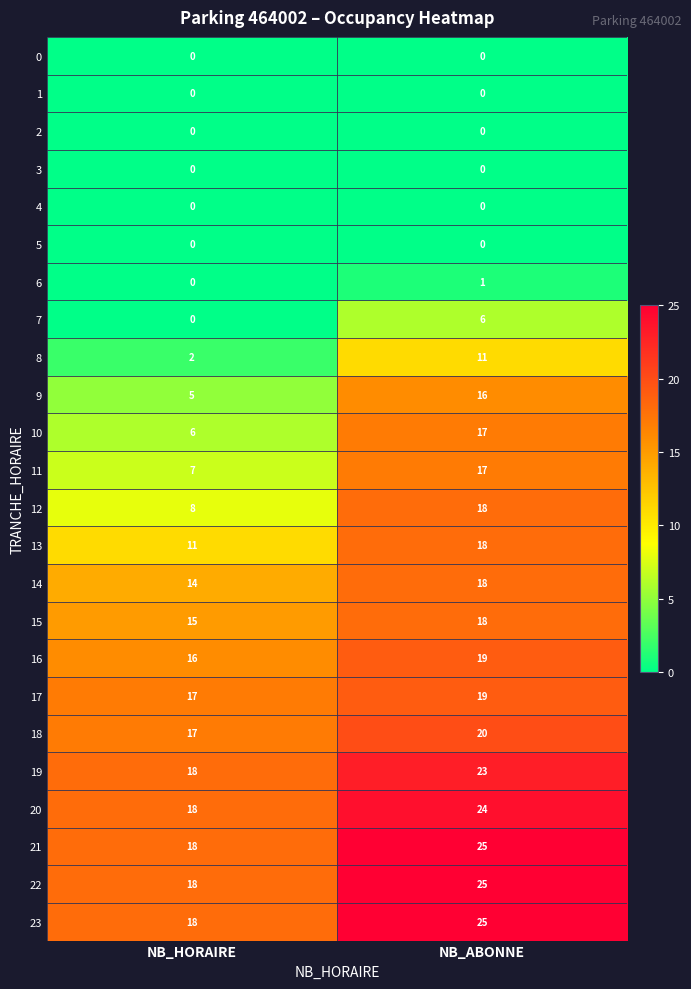

What is the difference between the highest and lowest values at NB_ABONNE?

25